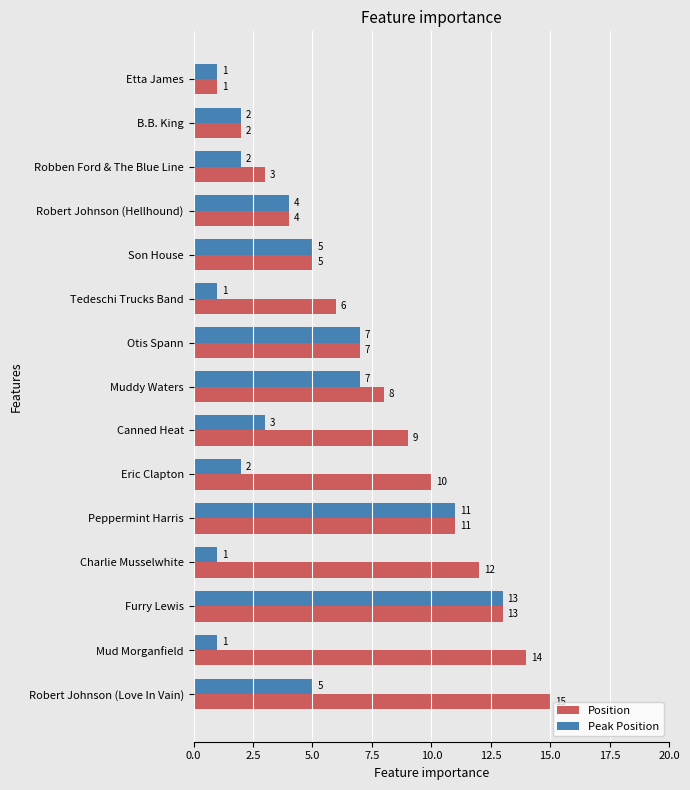

What is the maximum value for Position?

15